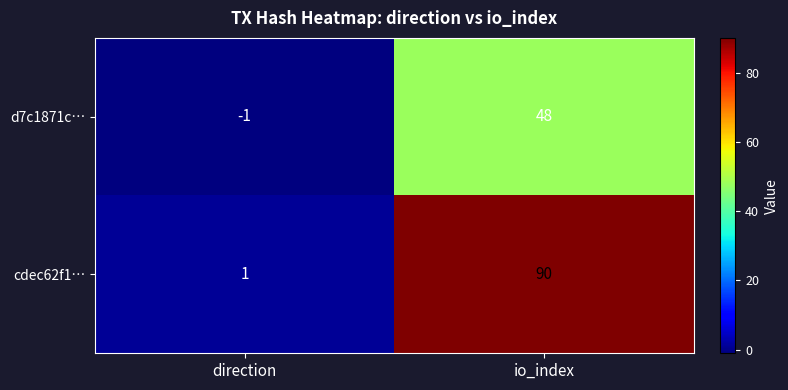

What is the approximate value of d7c1871c… at io_index, to the nearest 5?

50